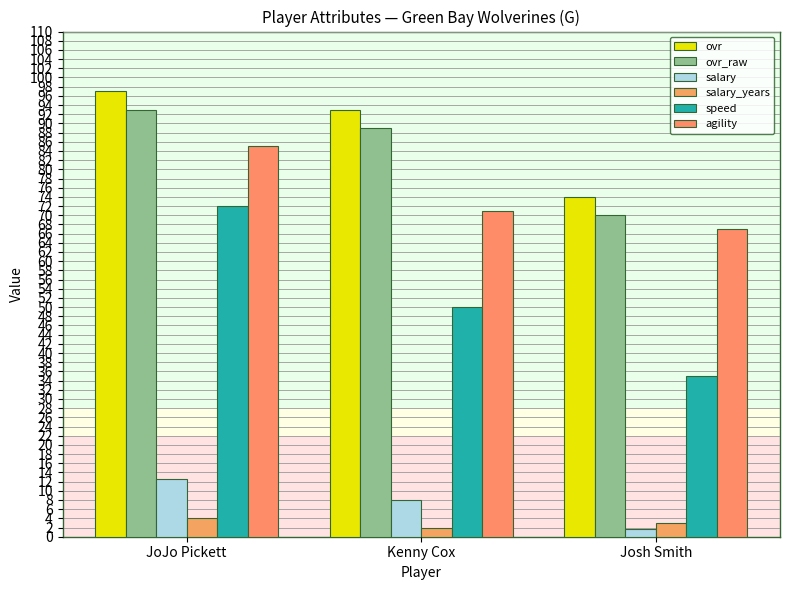

Which series has the largest total across all categories?

ovr